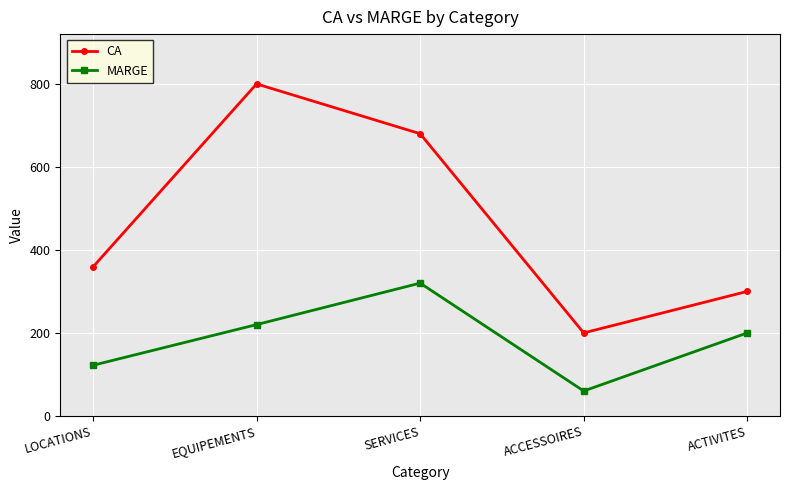

Which series has the largest total across all categories?

CA